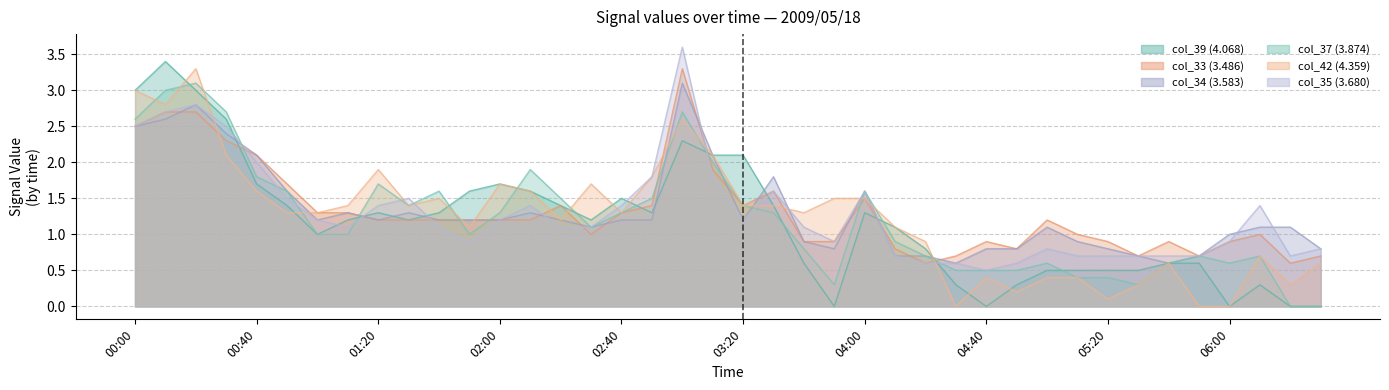

Read the col_33 (3.486) value at 00:20.

2.7